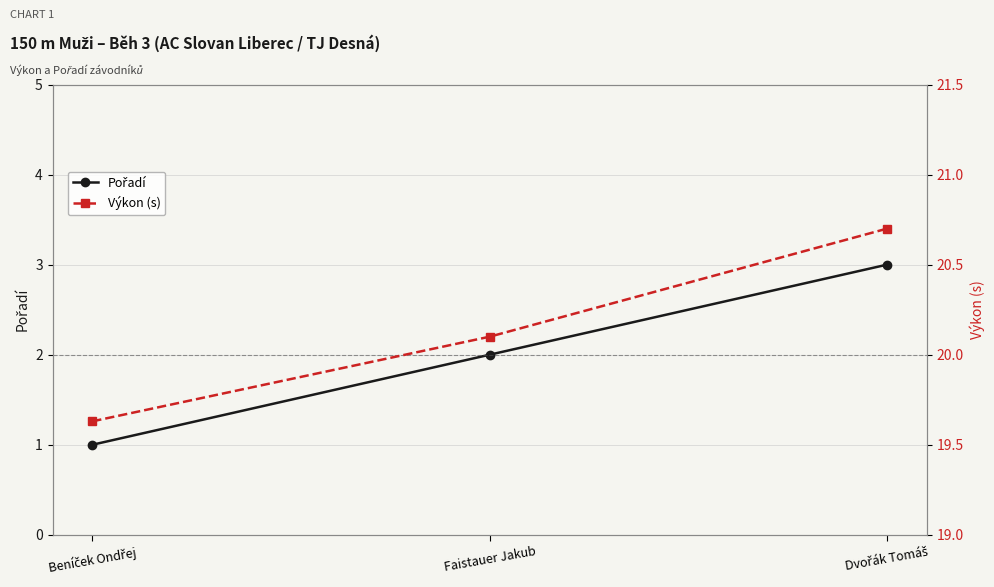

What is the label of the 1st point from the right?

Dvořák Tomáš